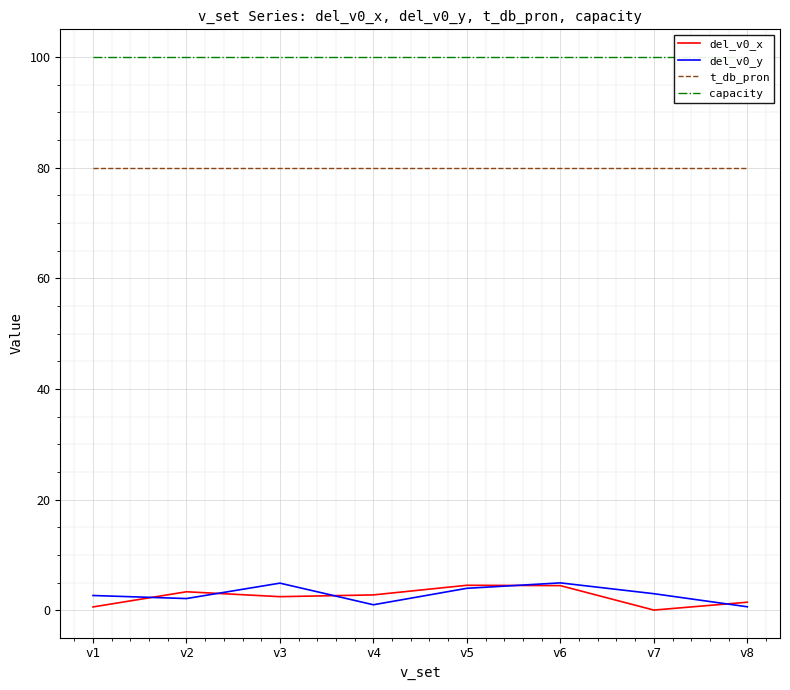

What is the lowest value of the del_v0_y series?

0.7